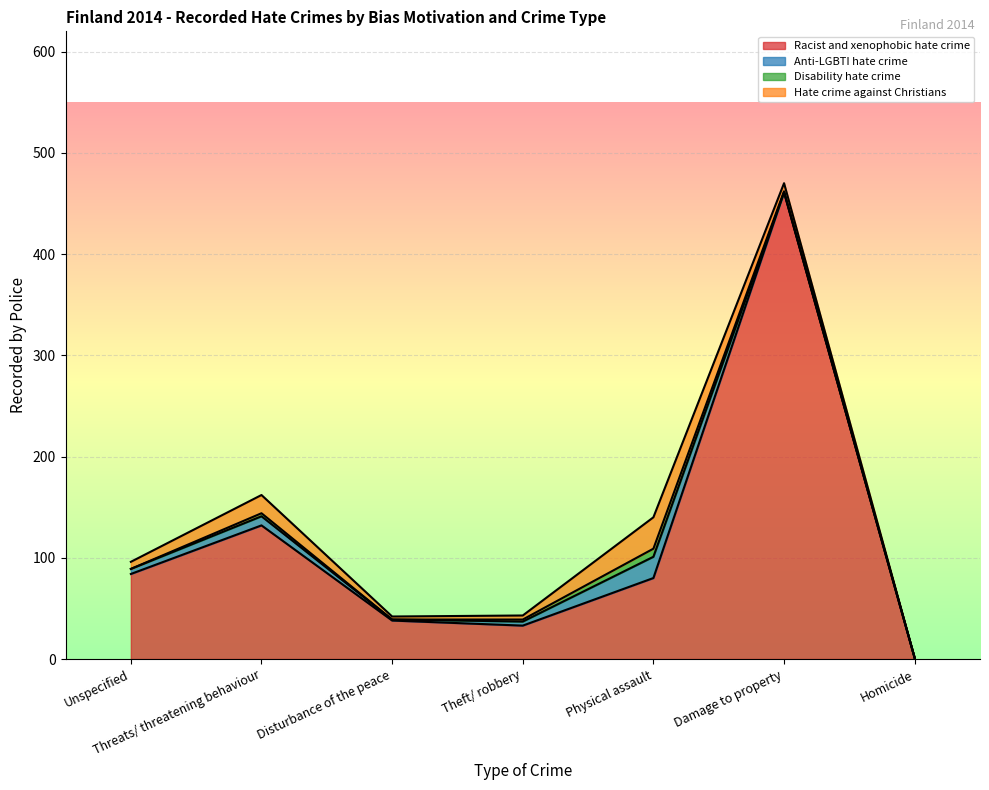

What is the difference between the Anti-LGBTI hate crime values at Theft/ robbery and Damage to property?

4